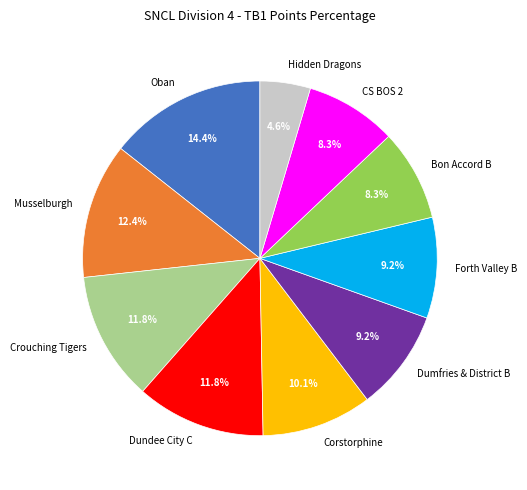

Which category has the biggest portion of the pie?

Oban